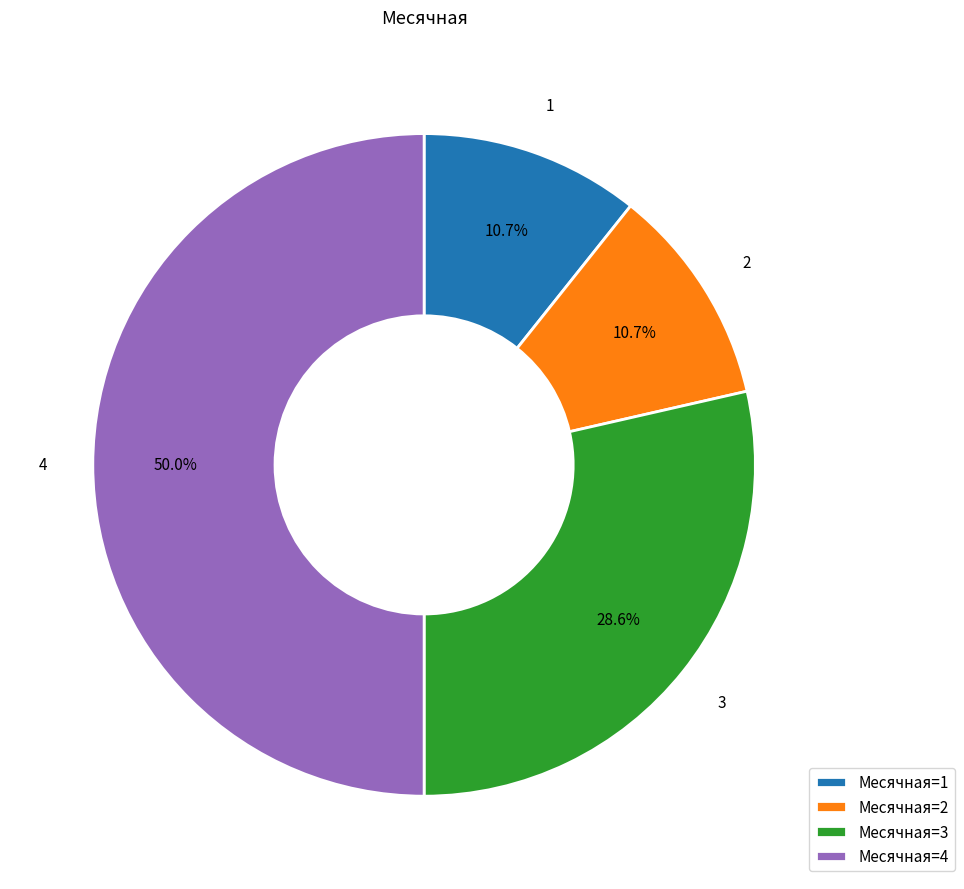

How much of the chart is everything except Месячная=3?

71.4%